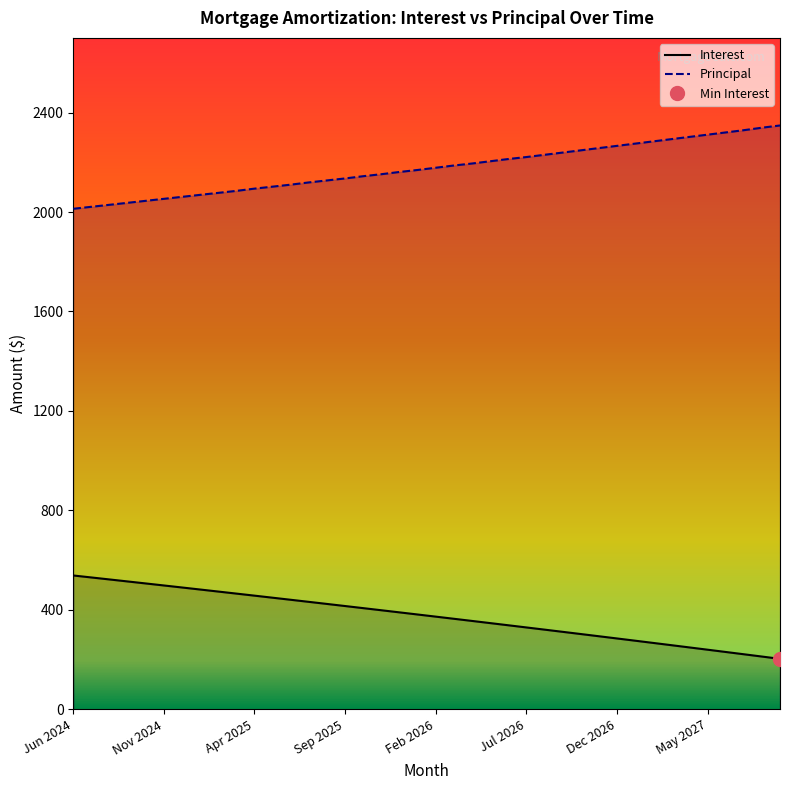

True or false: Principal and Interest cross at least once.

False